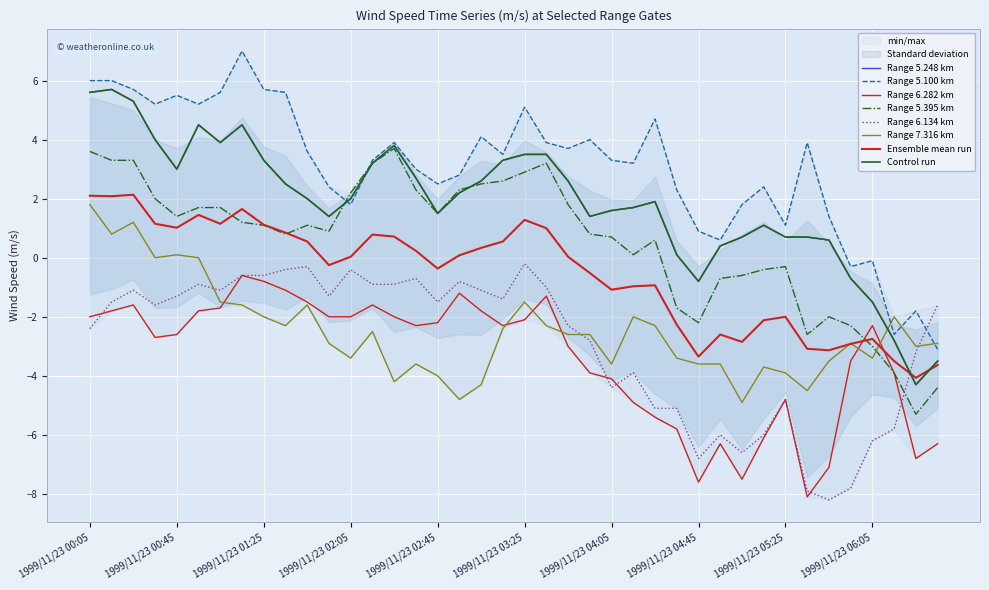

How many data points does each series have?

40